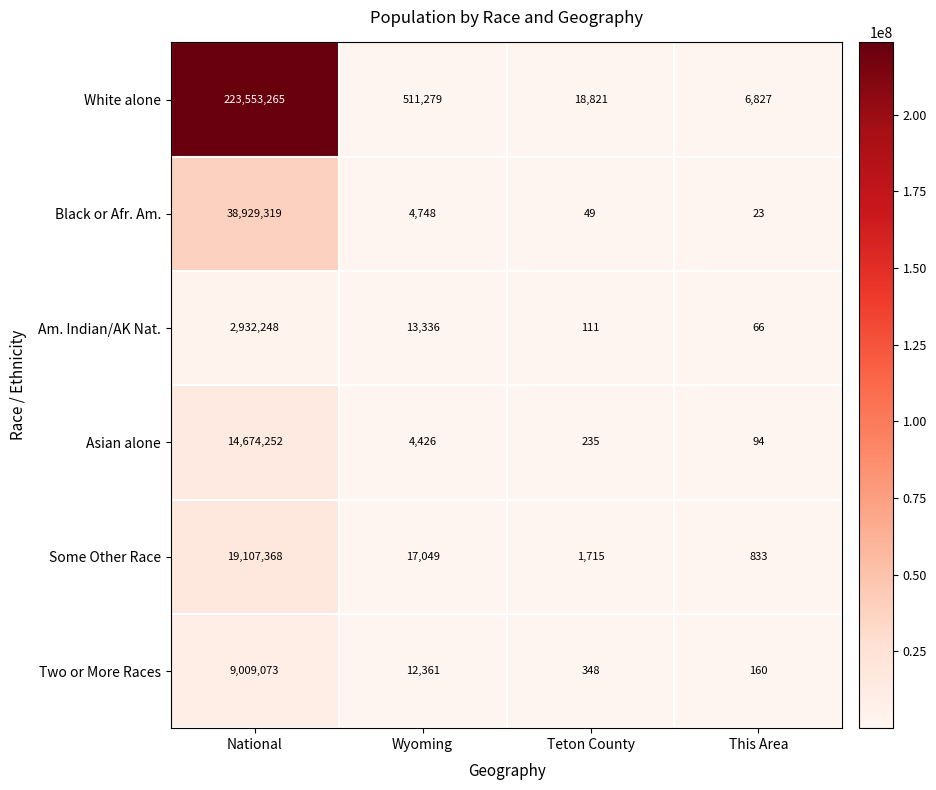

How many categories are shown in the chart?

4